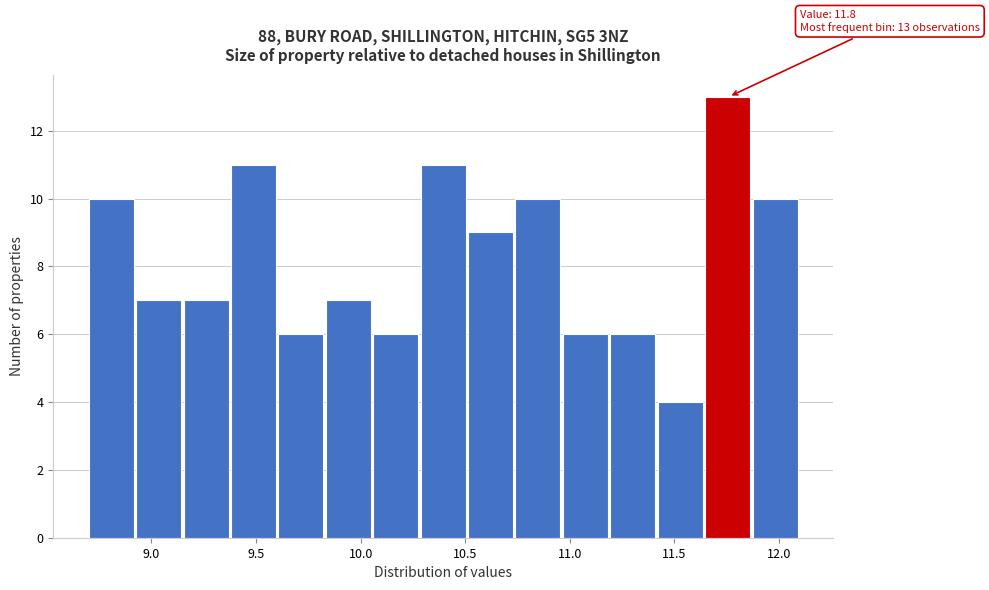

Over which range of the x-axis is the bar tallest?

11.65 to 11.85